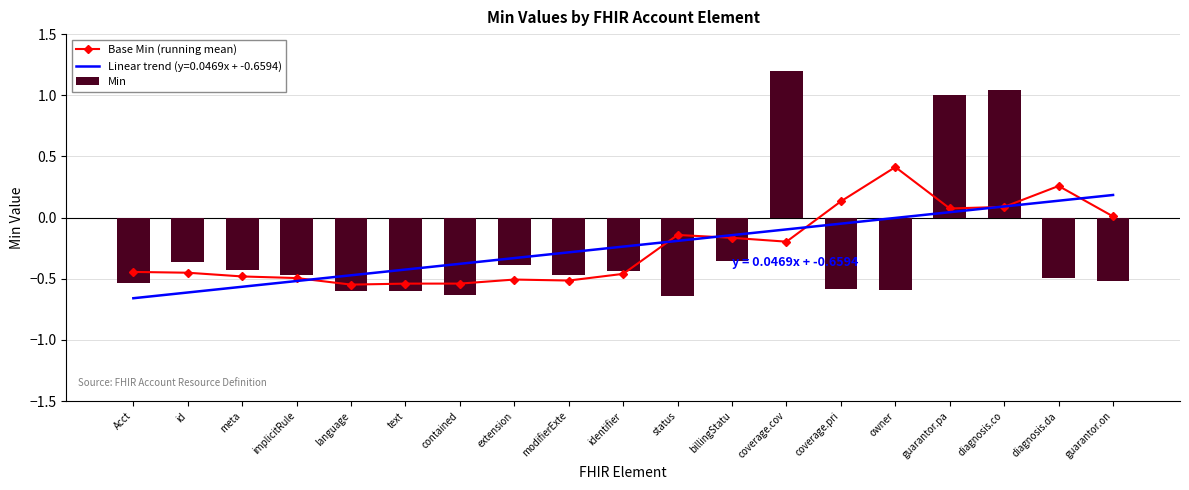

The value of Base Min (running mean) at coverage.pri is 0.1. True or false?

False